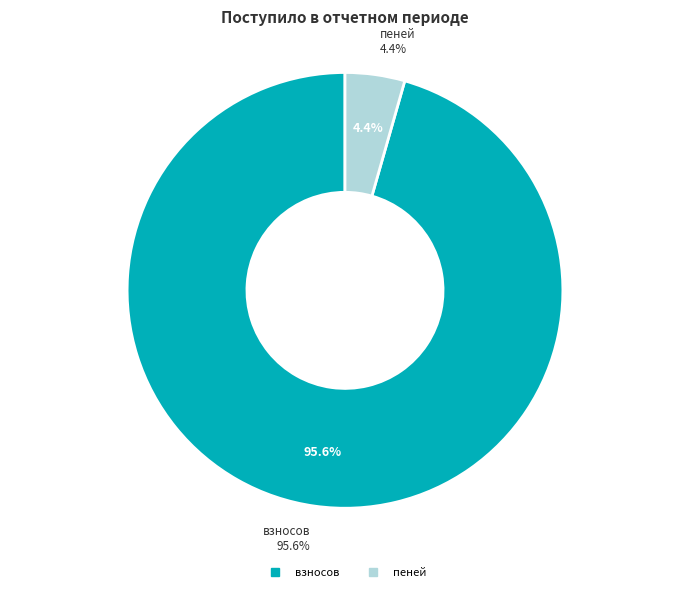

The иных средств slice represents 10% of the pie. True or false?

False